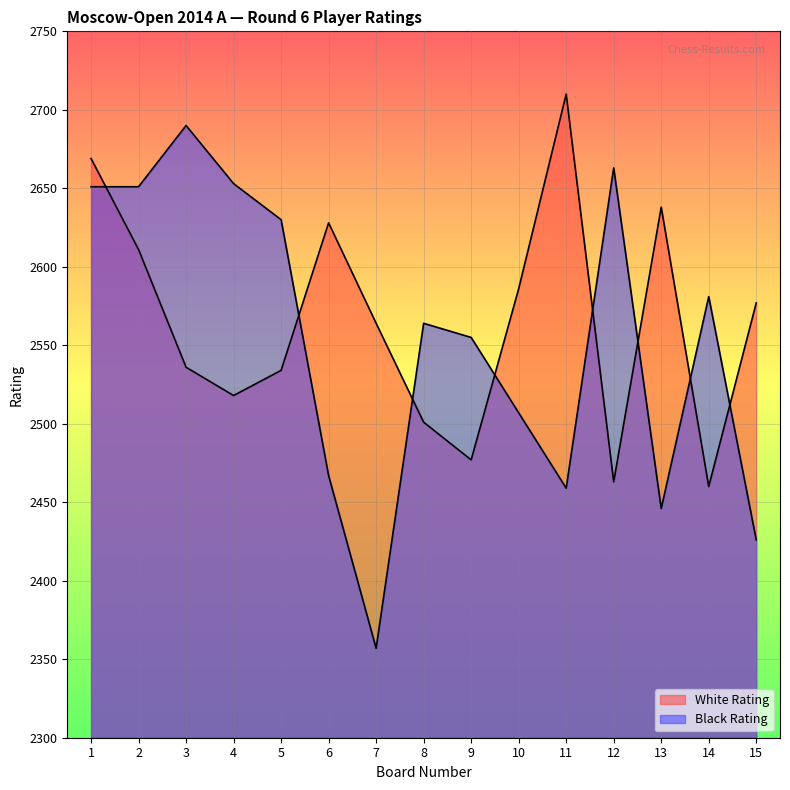

What is the difference between the highest and lowest values at 12?

200